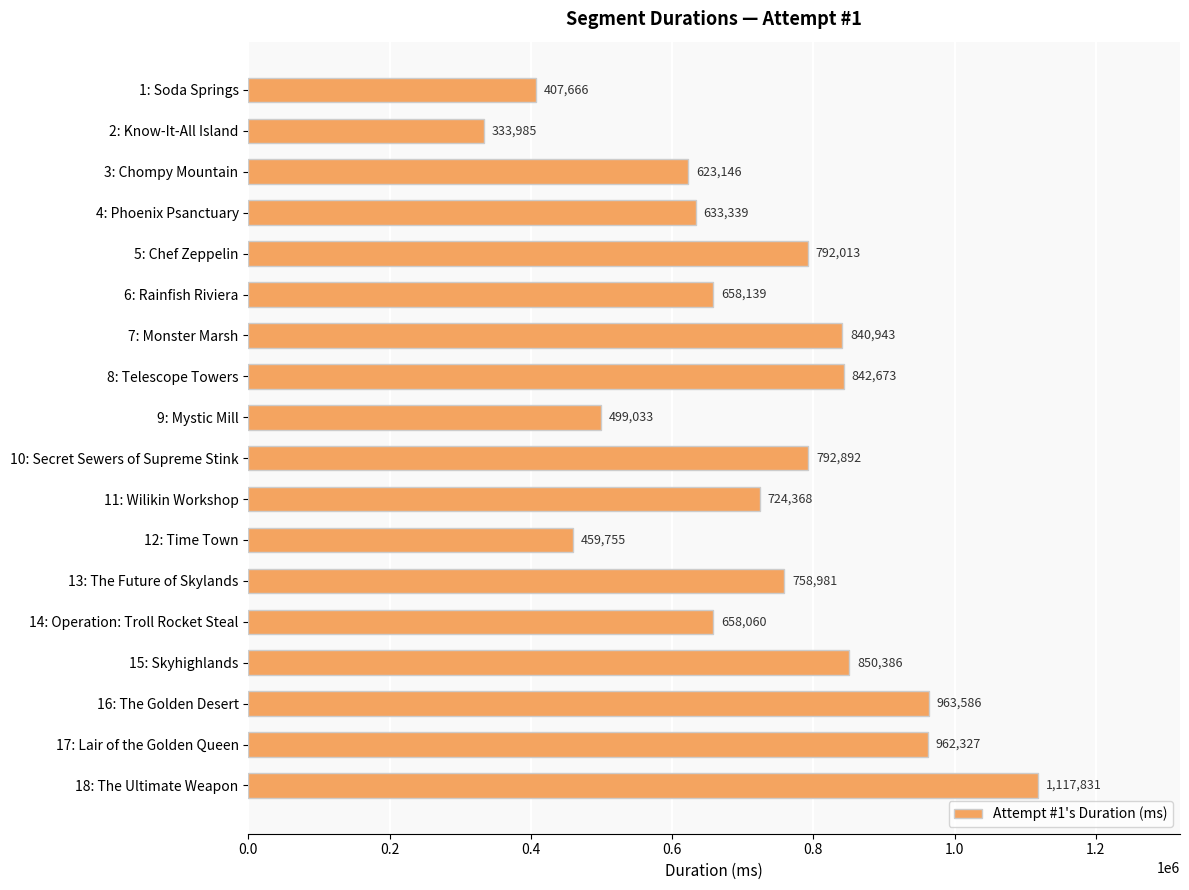

What is the smallest value displayed?

333985